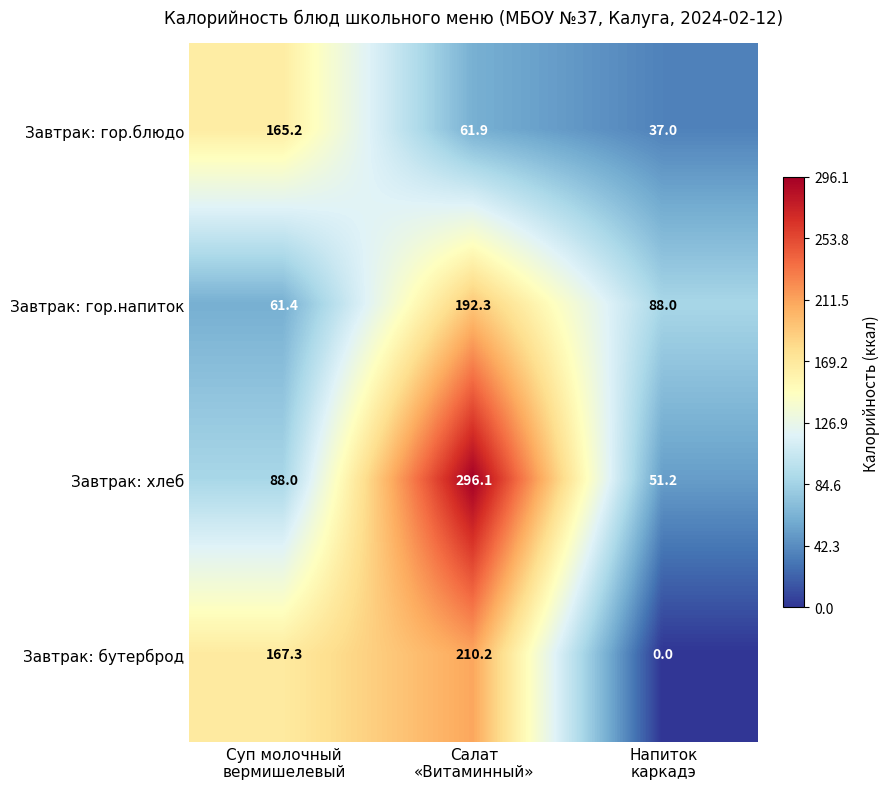

Reading right to left, extract all data points from this chart.

Завтрак: гор.блюдо: 37.0	61.9	165.2
Завтрак: гор.напиток: 88.0	192.3	61.4
Завтрак: хлеб: 51.2	296.1	88.0
Завтрак: бутерброд: 0.0	210.2	167.3